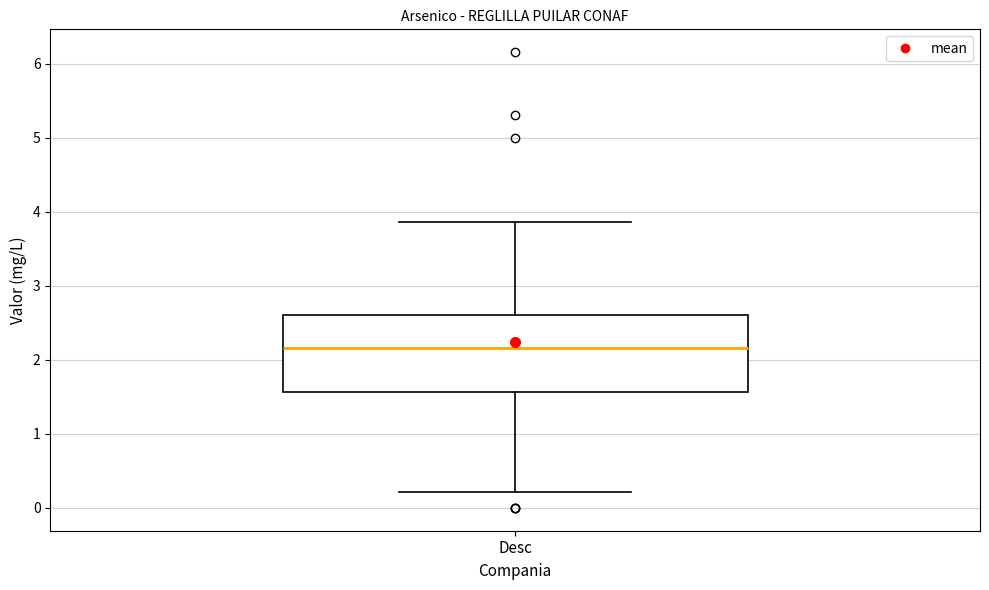

Read this box plot against the y-axis: the position of the median line, the range covered by the box, and the ends of both whiskers. The values are not printed on the chart, so give them approximately, as read against the axis.

median 2.2, box 1.6 to 2.6, whiskers 0.2 to 3.9